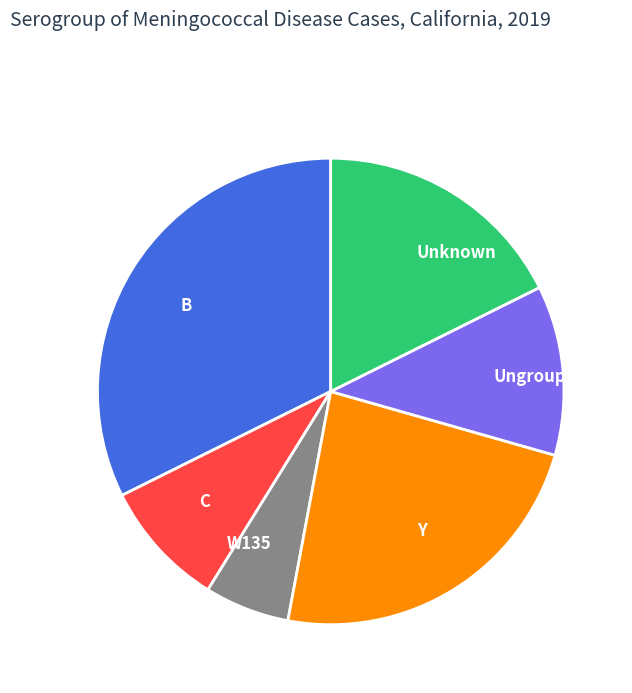

Count the number of slices in the pie.

6